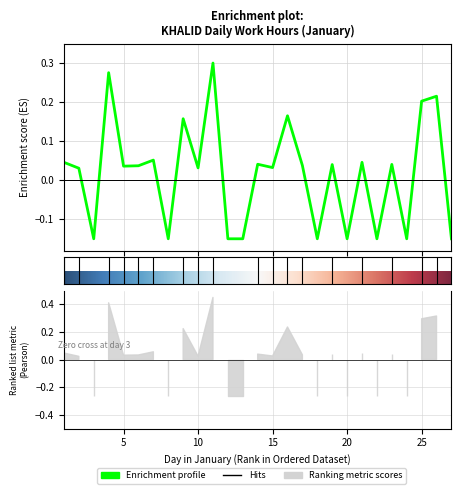

Where is the first local minimum?

3